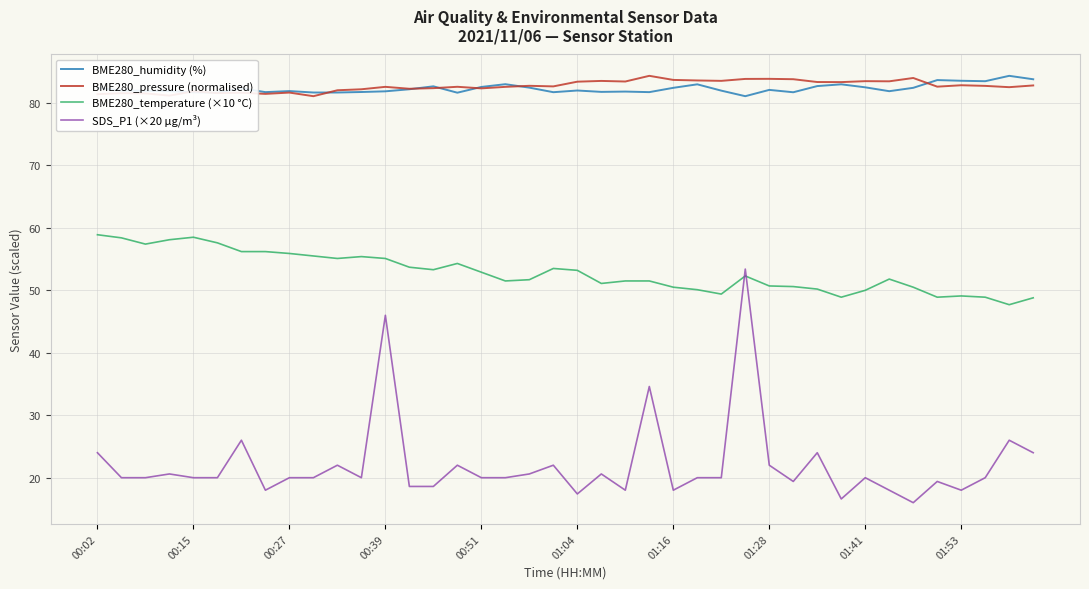

What is the minimum value shown in the chart?

16.0